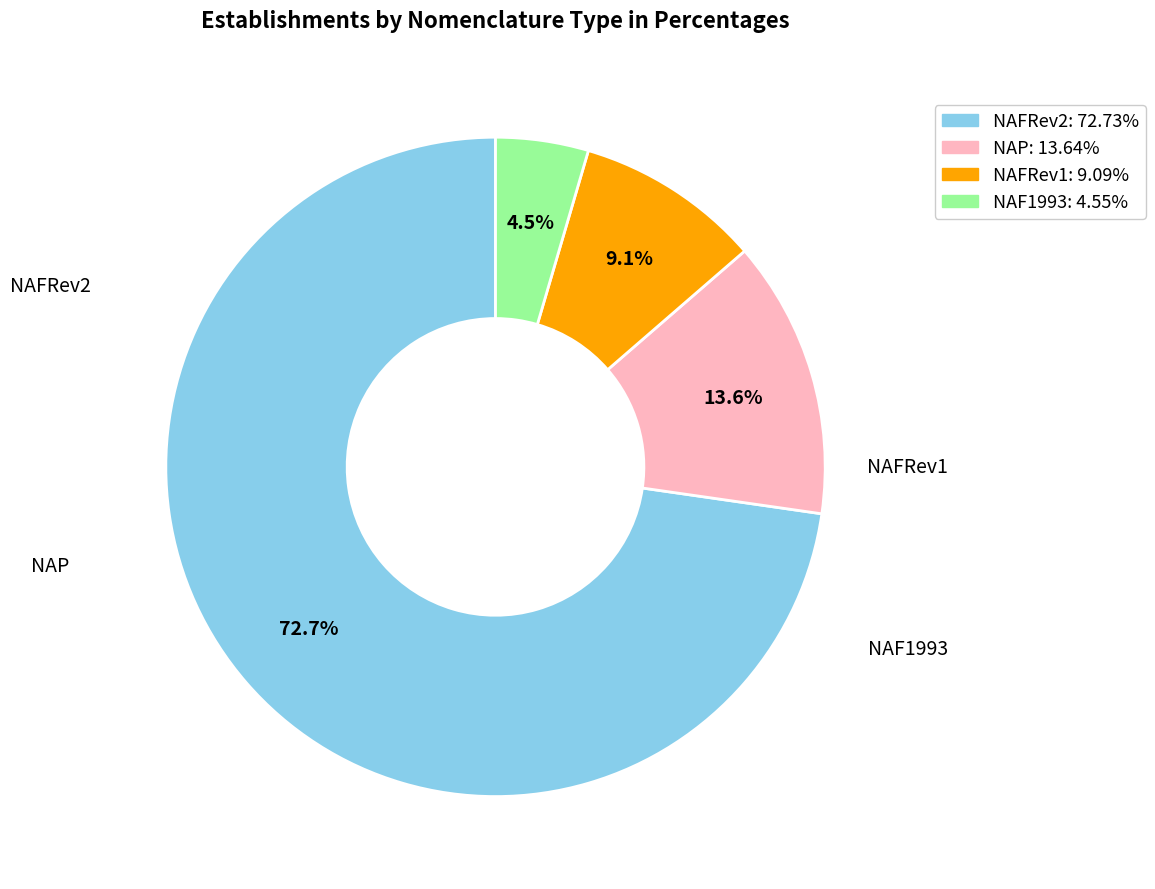

Is there any slice that represents more than half of the pie?

Yes